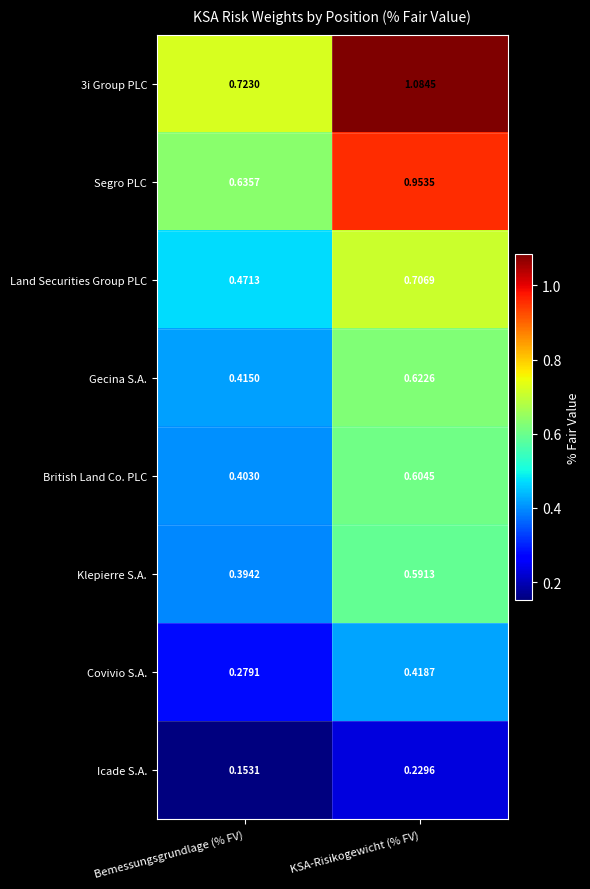

Which series has the largest total across all categories?

3i Group PLC